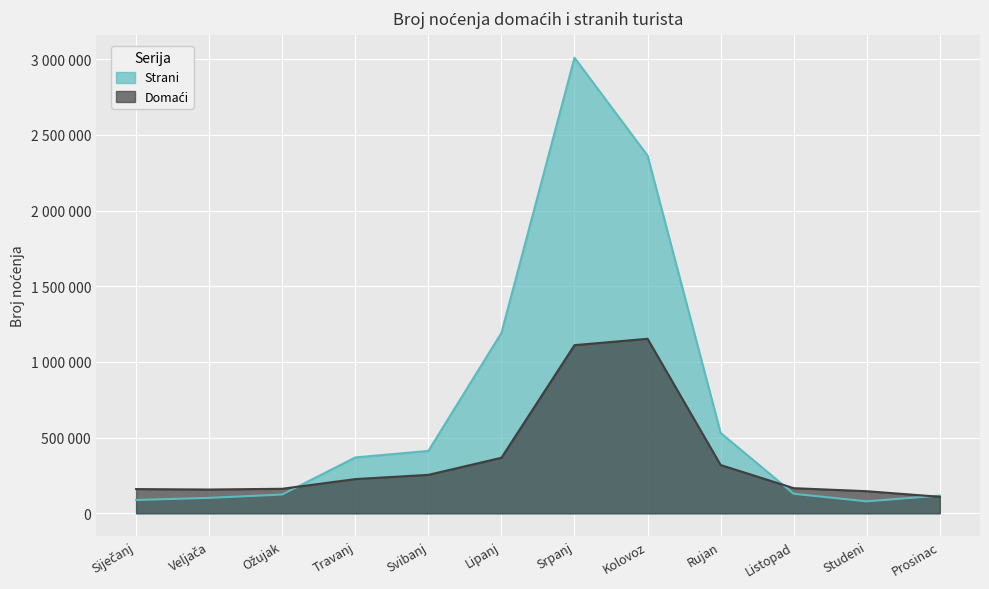

At which category is the sum across all series the highest?

Srpanj